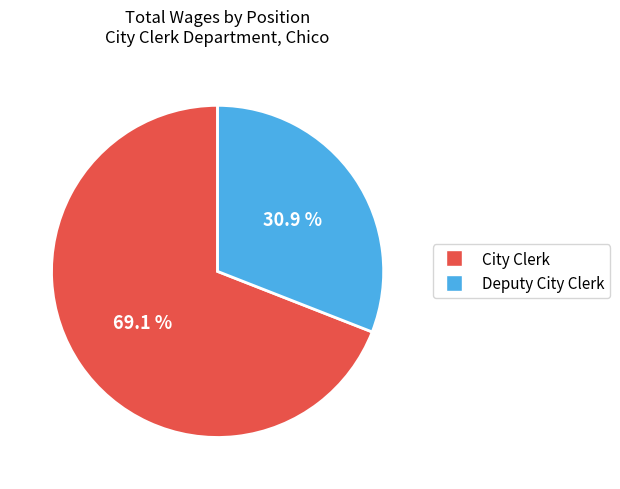

Approximately how many times larger is the value at City Clerk compared to Deputy City Clerk?

2.2